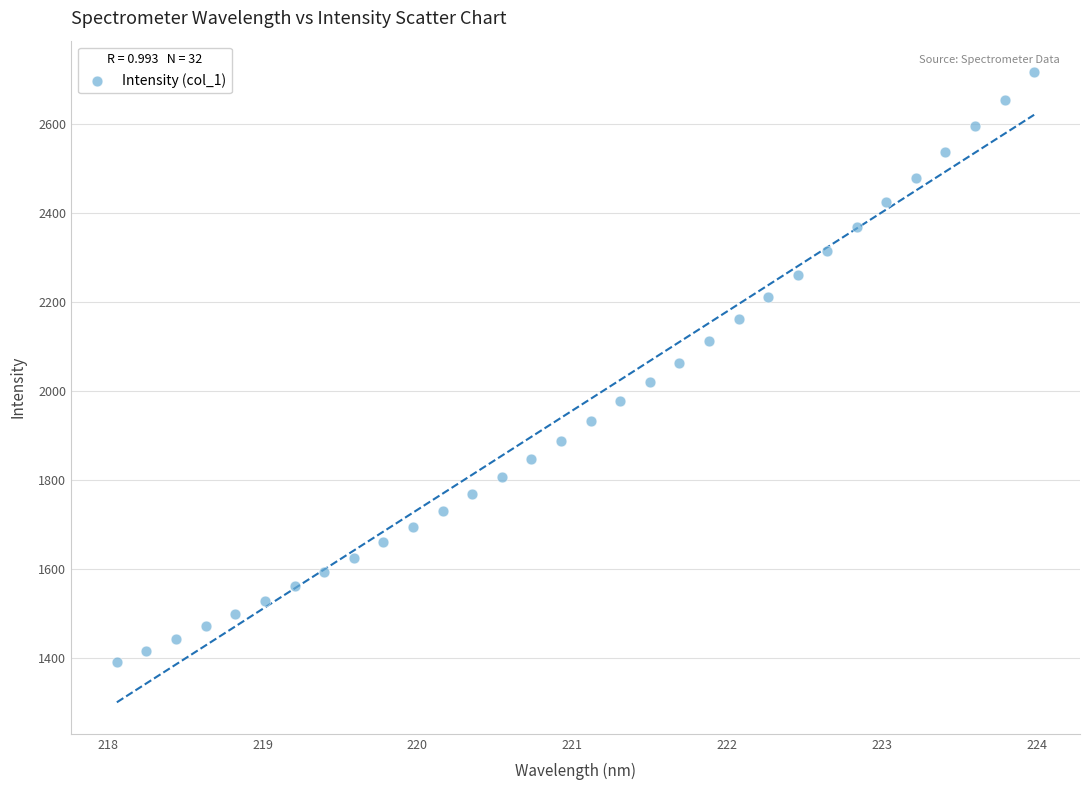

What is the range of X values (max minus min)?

5.9